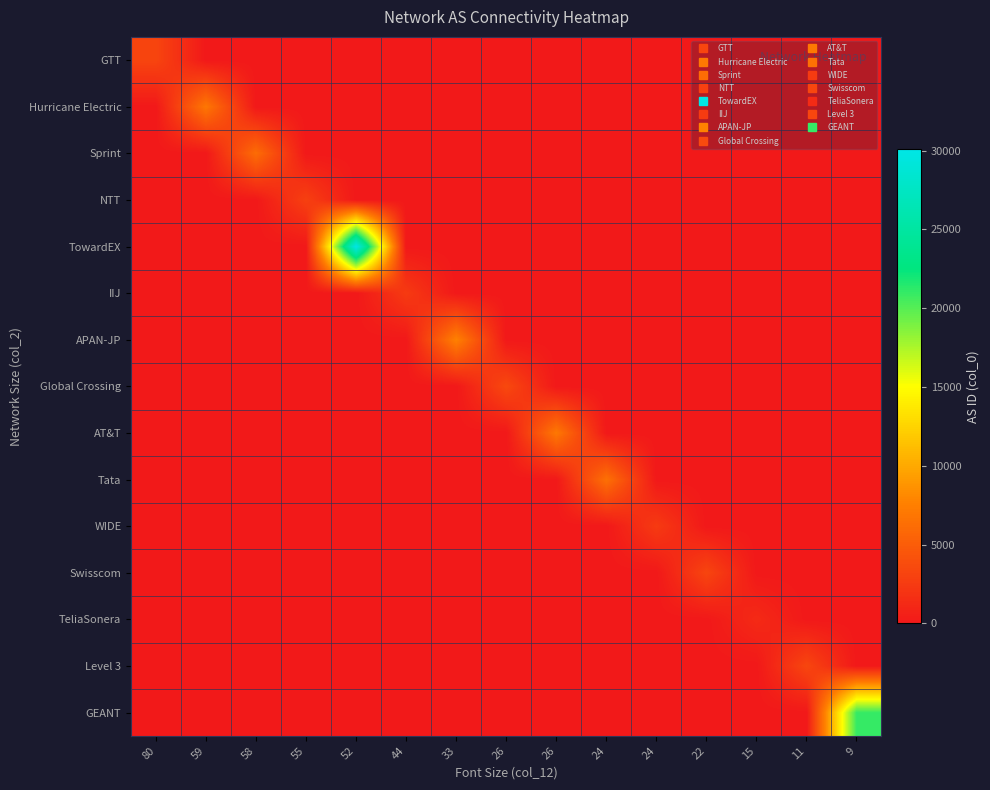

Which series has the largest total across all categories?

TowardEX